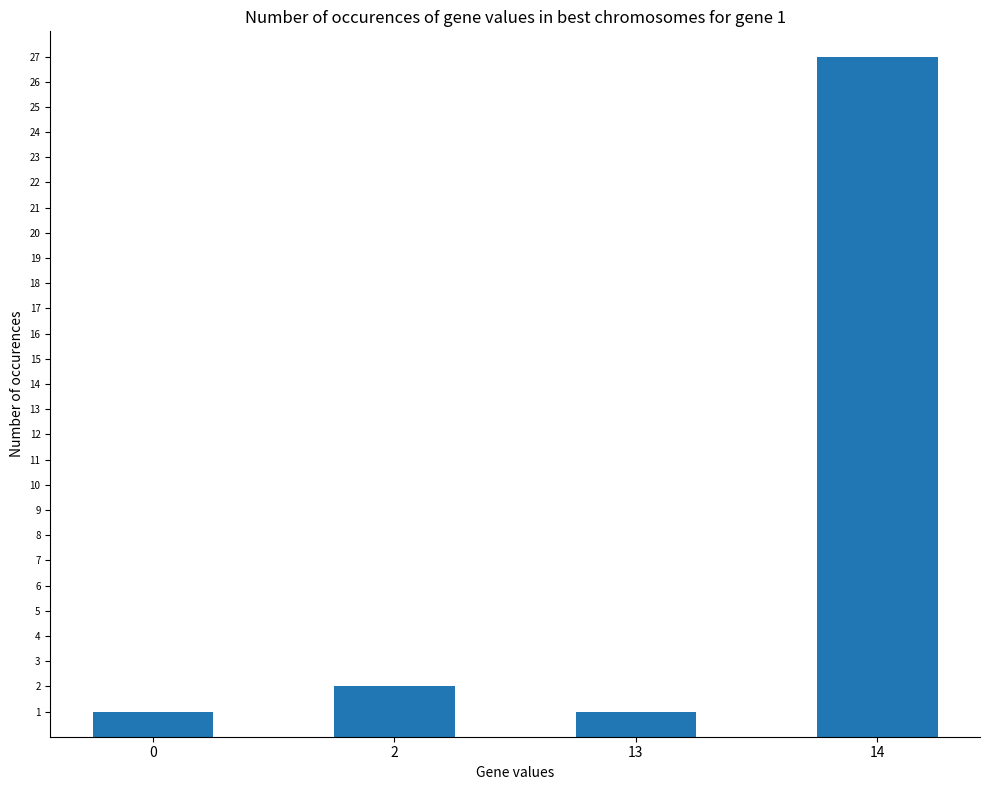

True or false: the data shows 3 at 2.

False